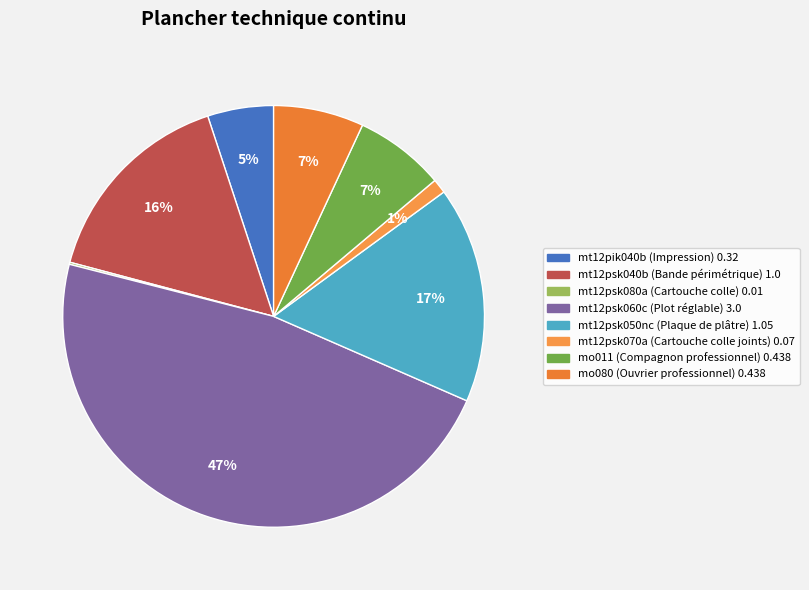

Does mt12psk060c represent more than half of the total?

No